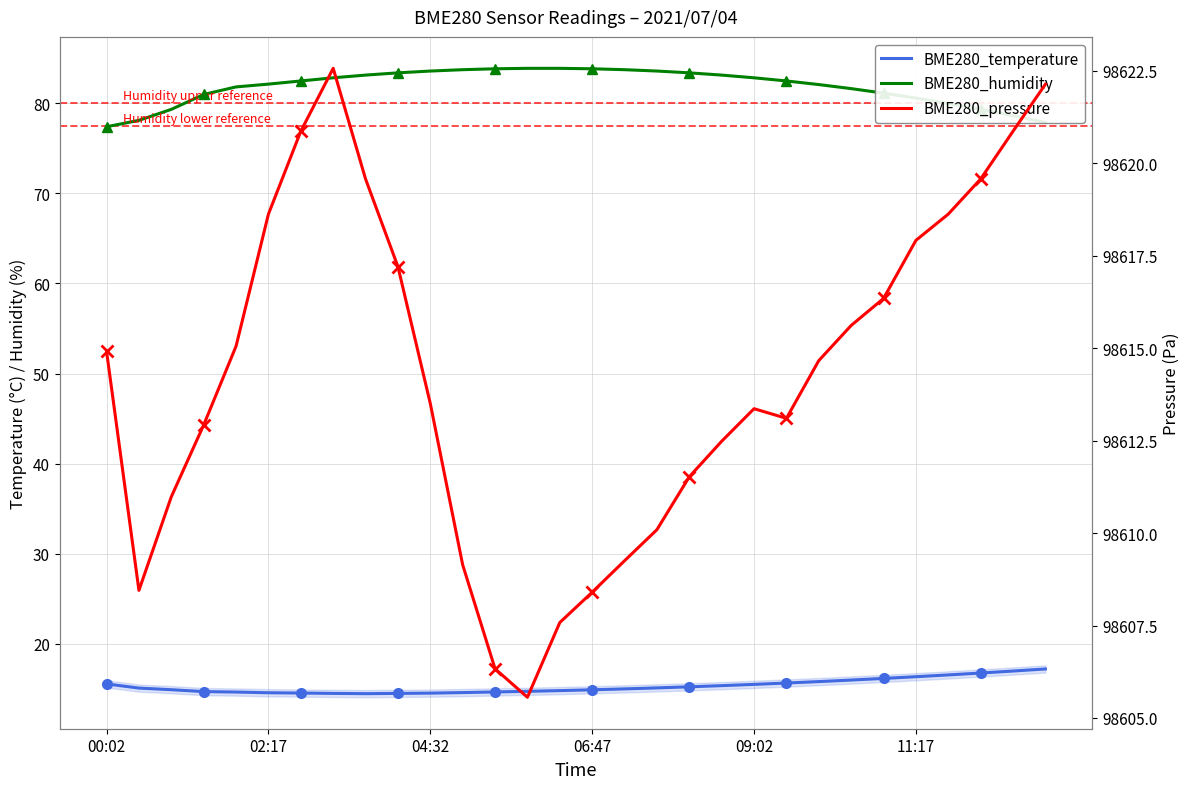

What are all the series names shown in the legend?

BME280_temperature, BME280_humidity, BME280_pressure